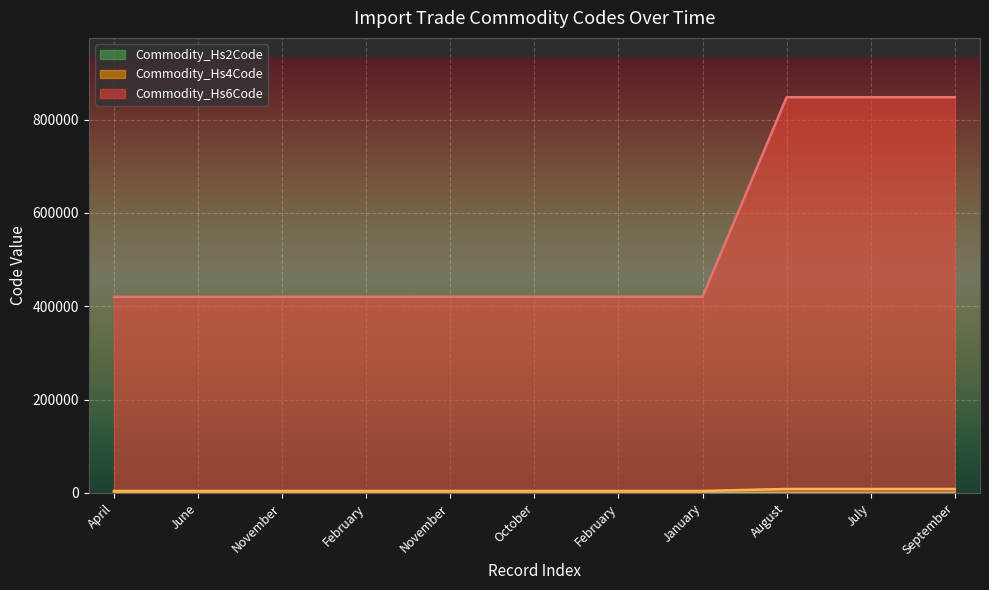

Does the chart display data point markers on the line(s)?

No